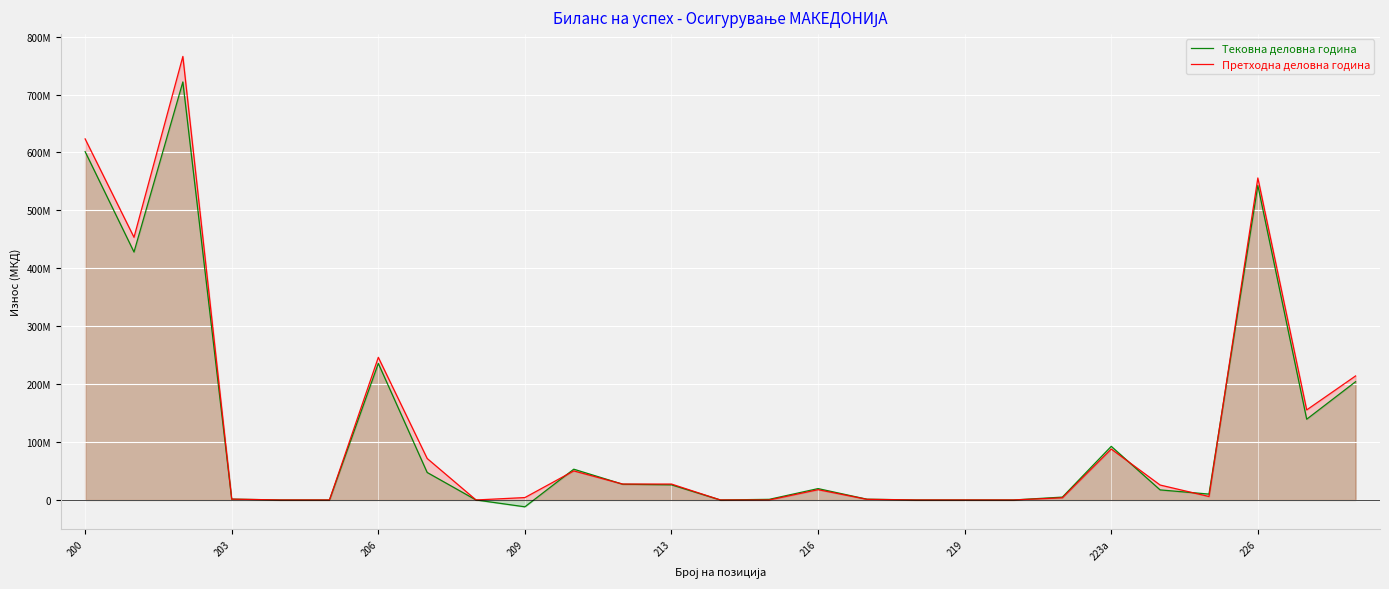

What is the difference between the maximum and minimum values in the Тековна деловна година series?

733649297